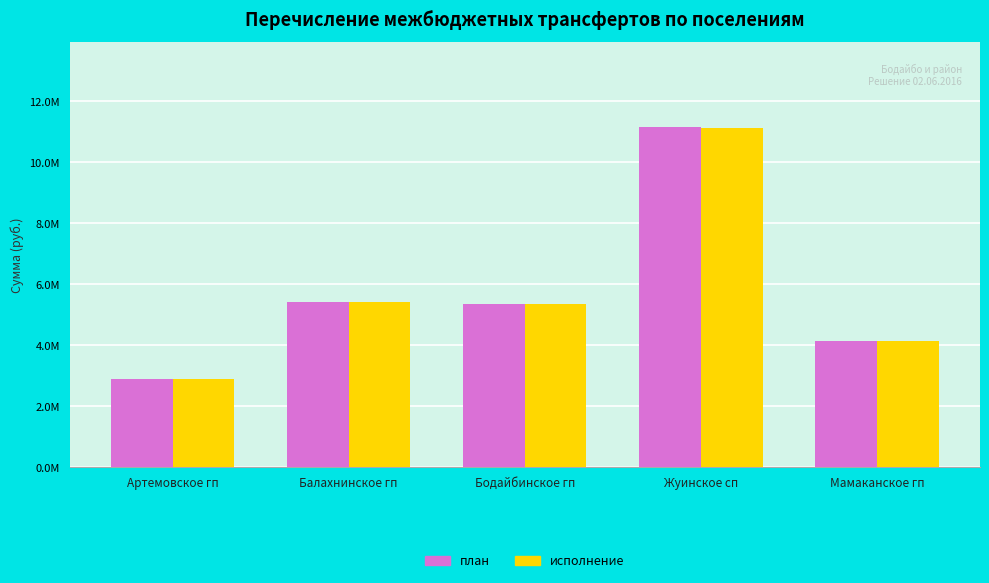

At which category is the sum across all series the highest?

Жуинское сп